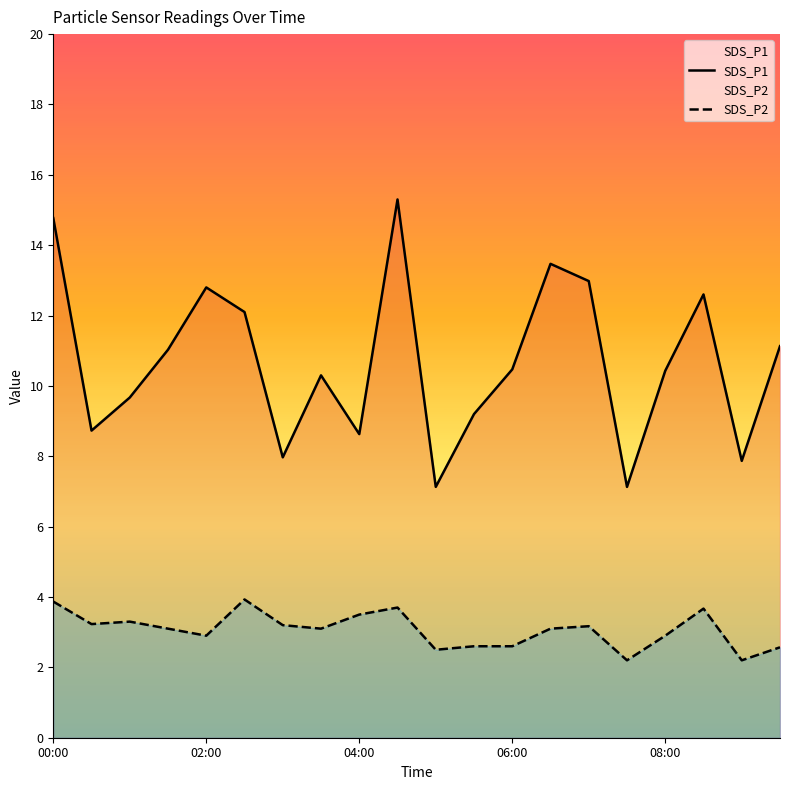

At which category is the sum across all series the highest?

9